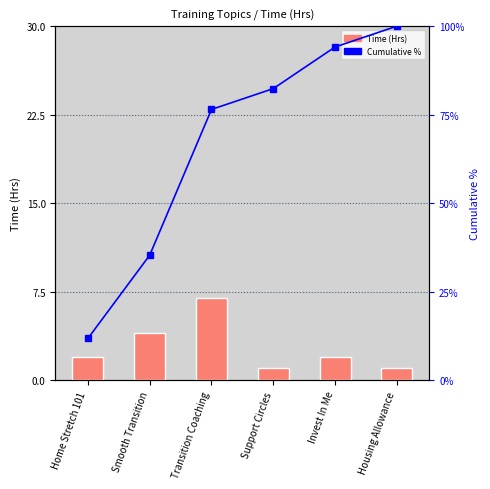

Is the value of Time (Hrs) at Home Stretch 101 greater than the value of Cumulative % at Transition Coaching?

No